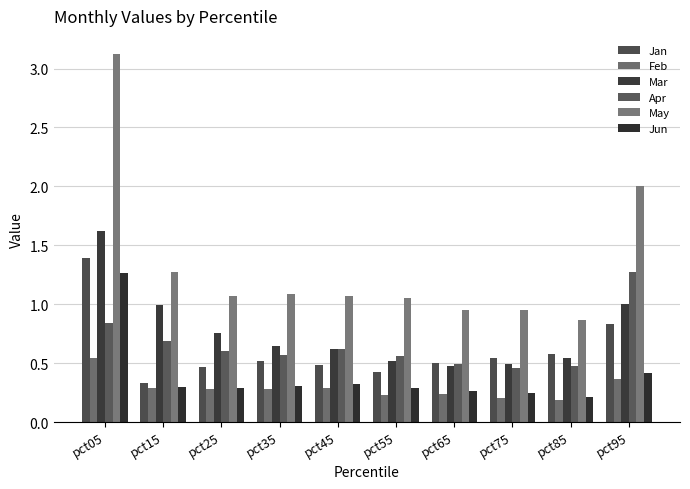

Does the chart contain any negative values?

No